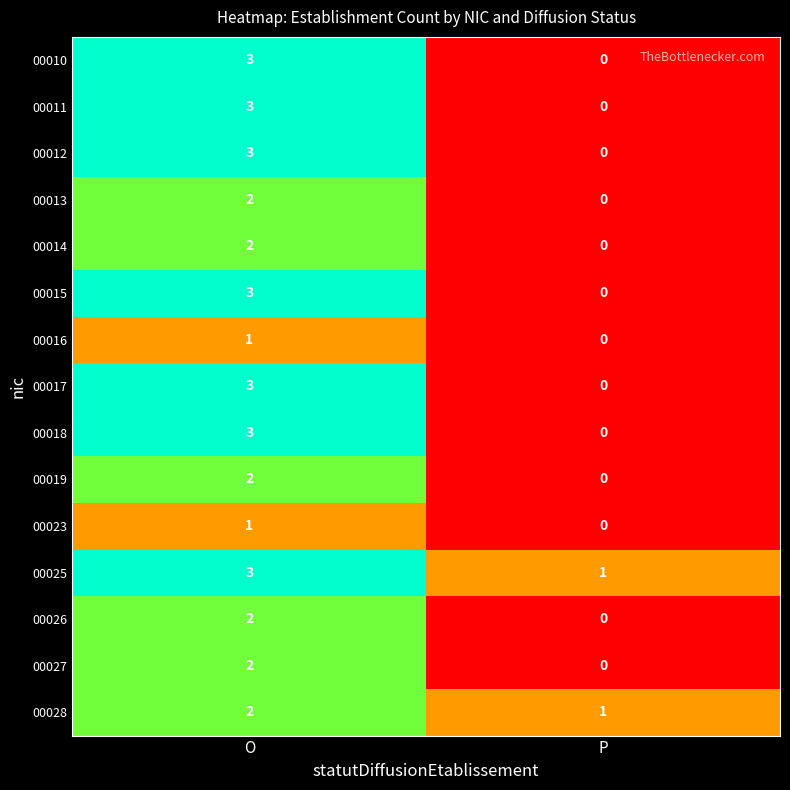

At which category does the chart reach its peak across all series?

O